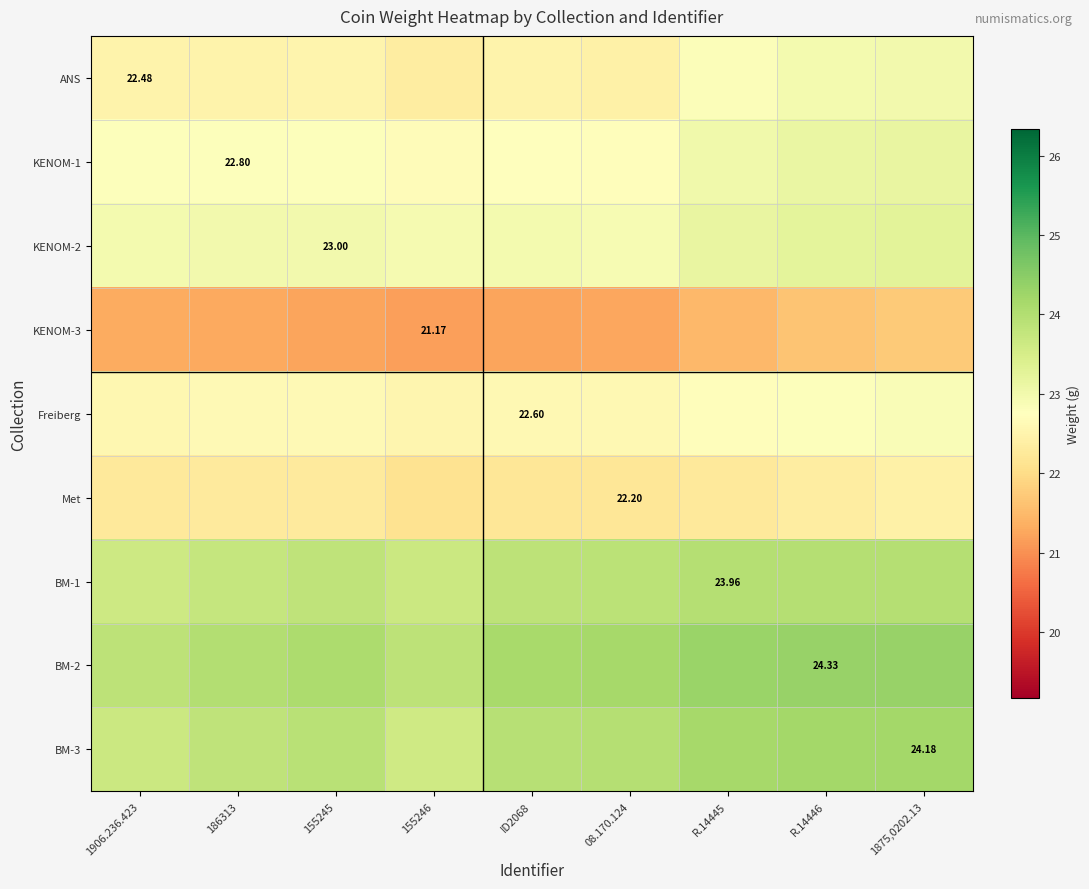

Rank the categories by Met value from highest to lowest.

1875,0202.13, R.14446, 155245, 186313, R.14445, 1906.236.423, ID2068, 08.170.124, 155246